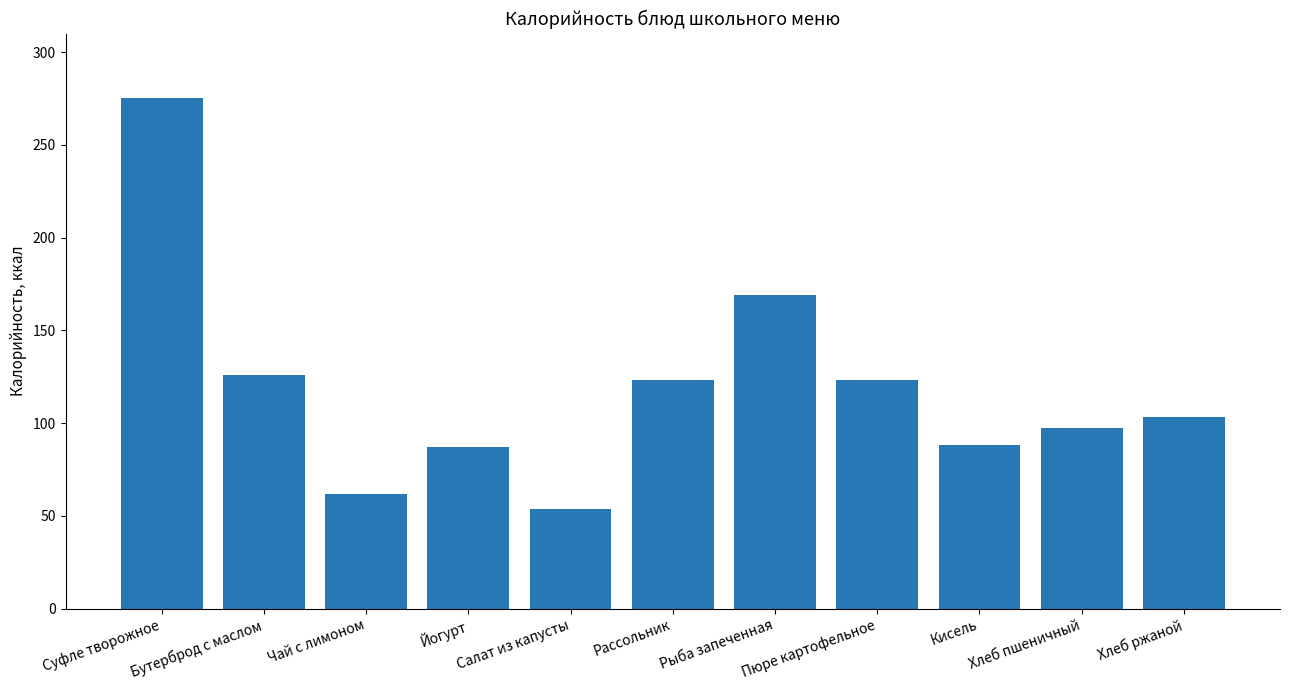

Where does the data first go above 103?

Суфле творожное